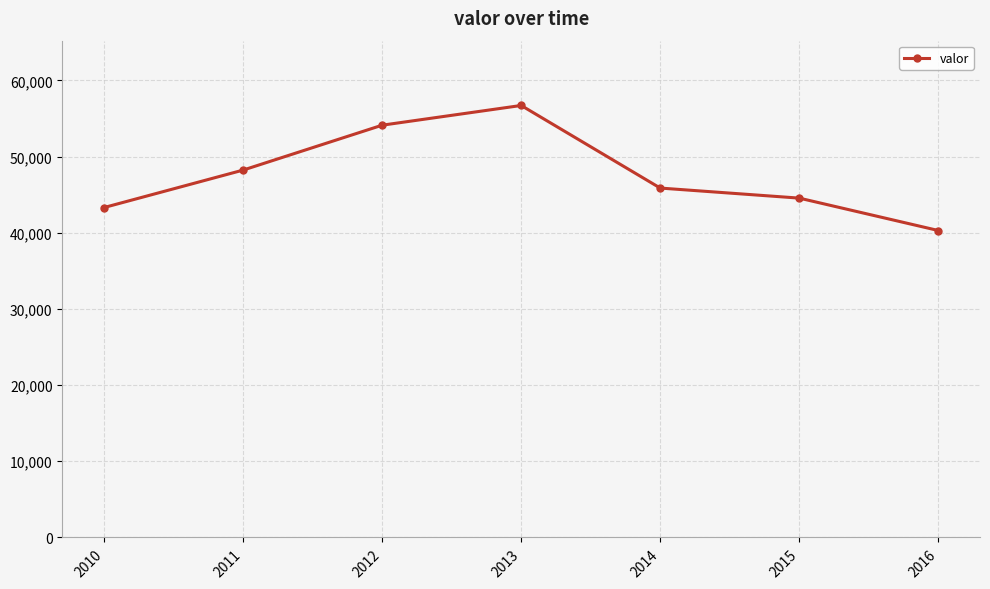

Which has a higher value, 2013 or 2016?

2013